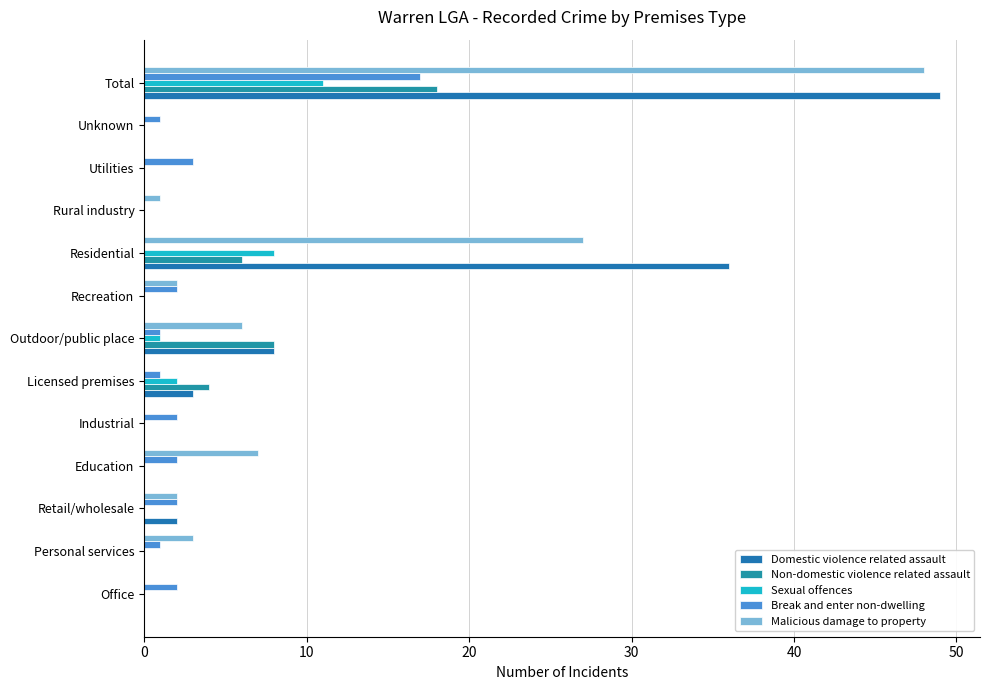

How many distinct data groups are displayed?

5